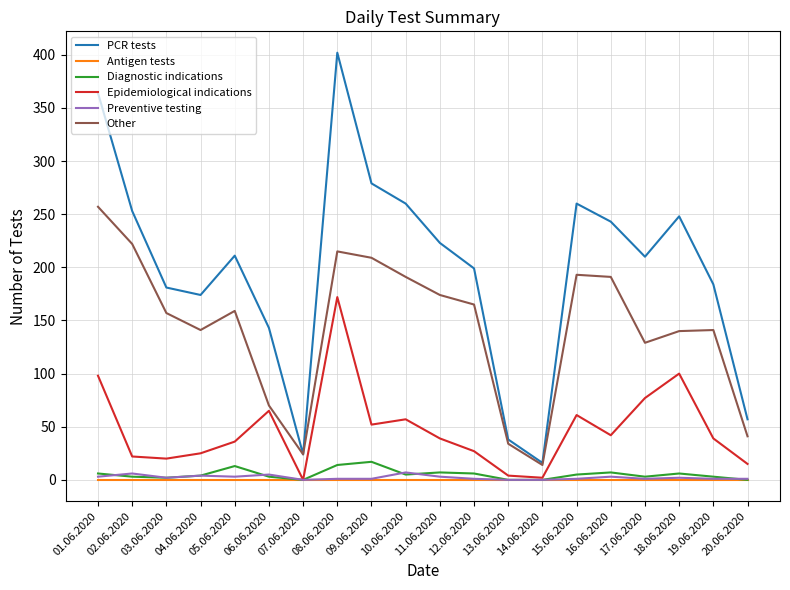

True or false: Diagnostic indications and Other cross at least once.

False